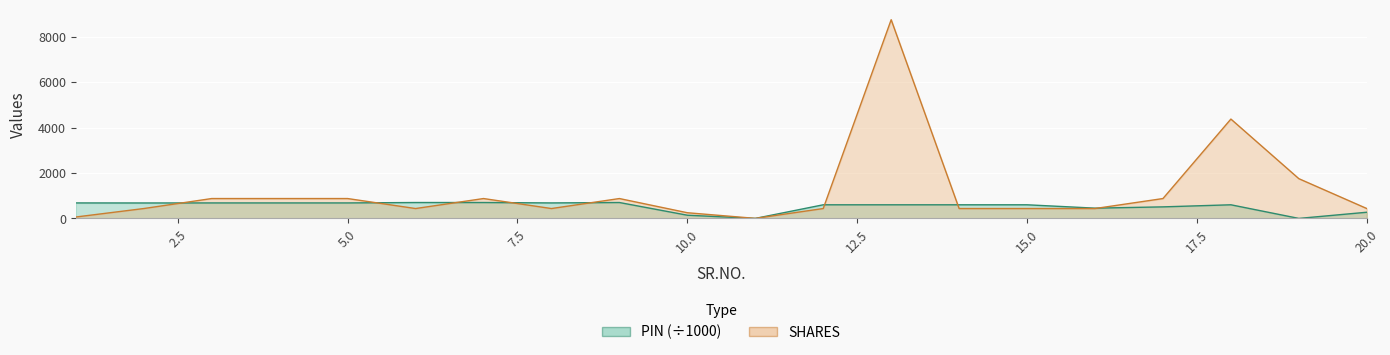

At which label is SHARES closest to 4376?

18